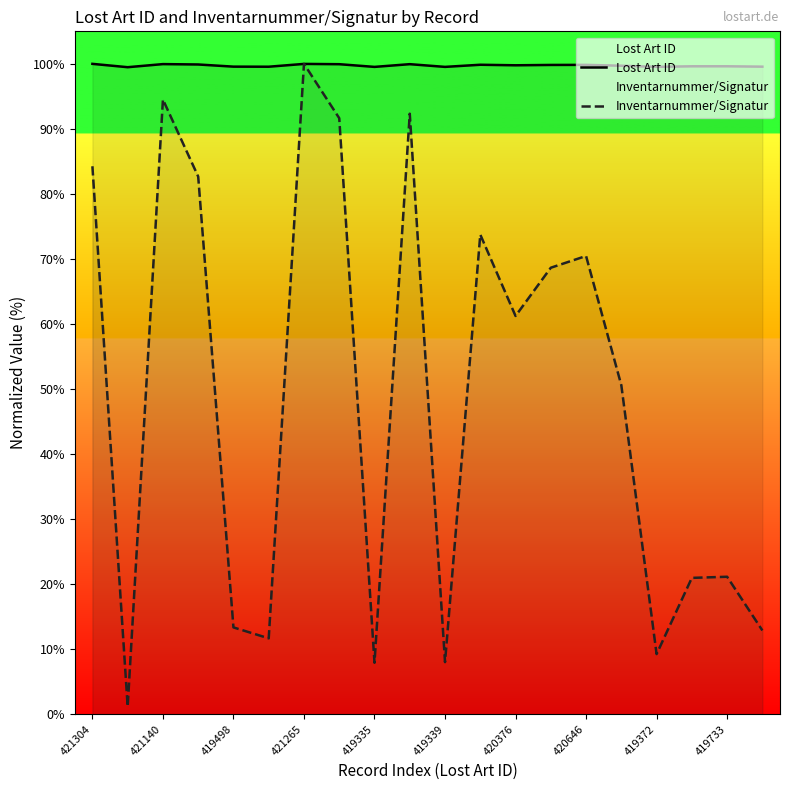

What is the difference between the highest and lowest values at 15?

49.1